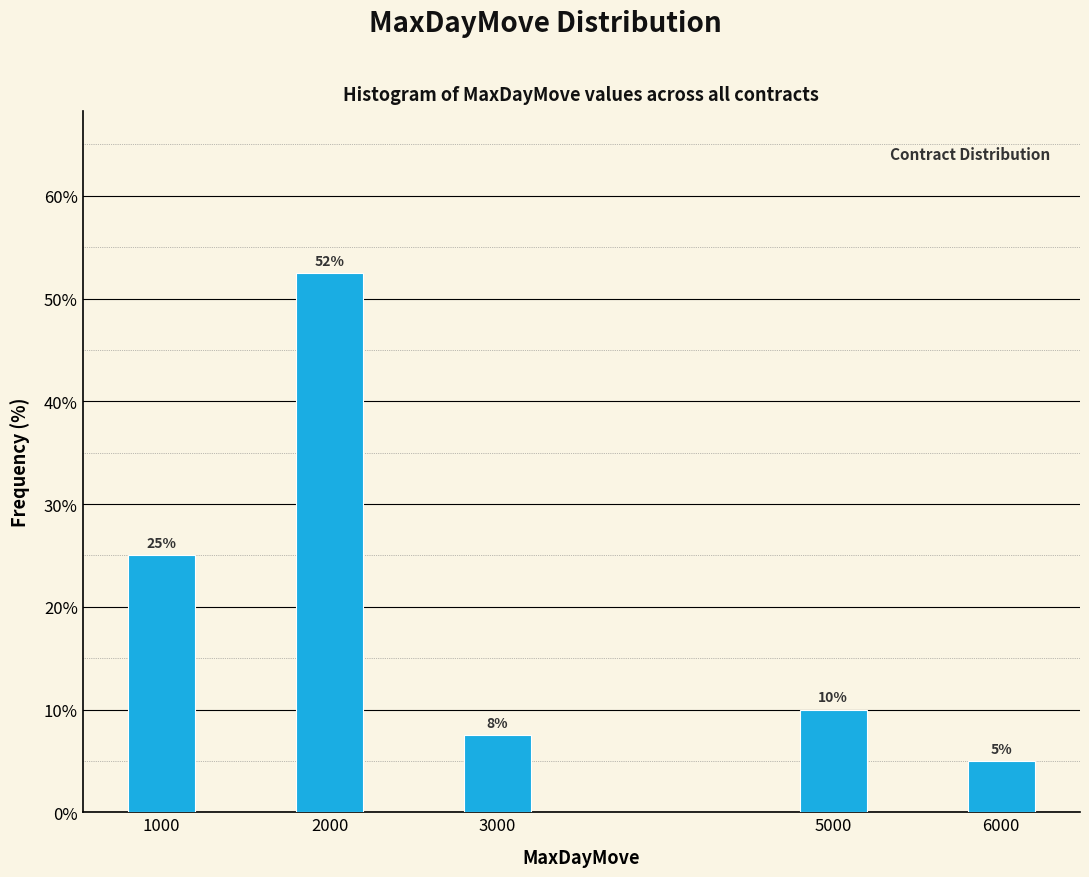

Between 2000 and 1000, which is larger?

2000